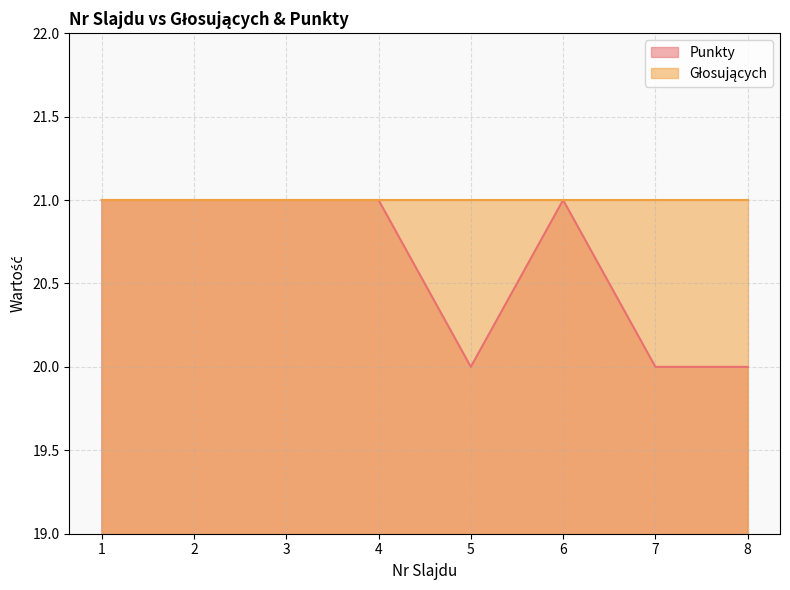

How many values are between 20 and 21?

8